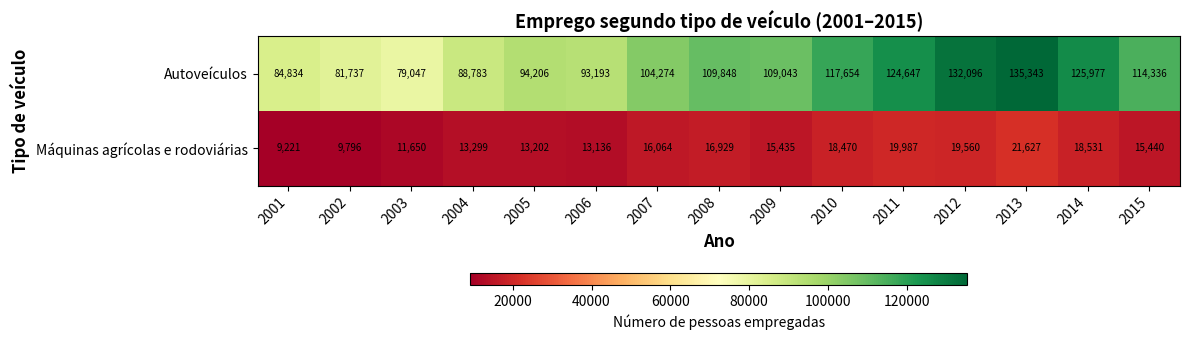

What is the difference between the Máquinas agrícolas e rodoviárias values at 2012 and 2002?

9764